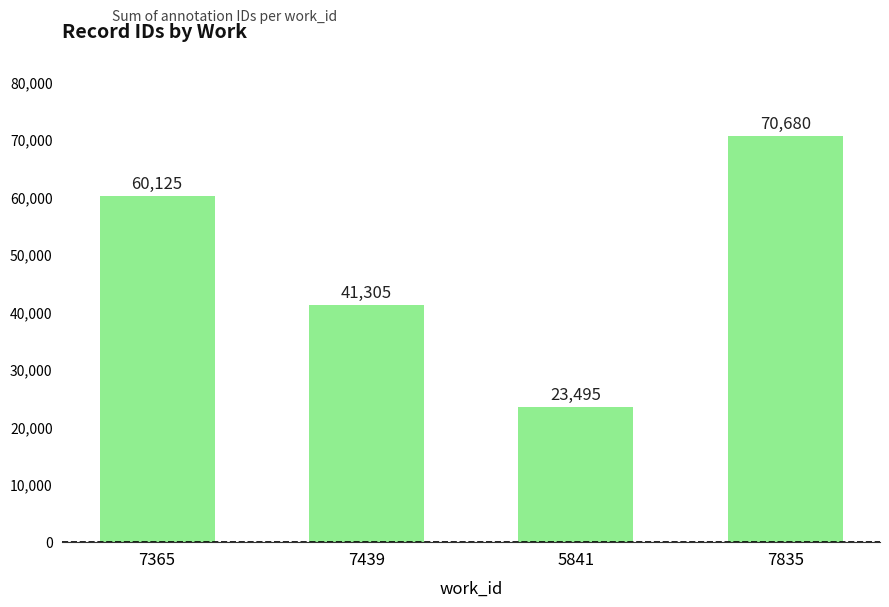

What is the value of the 2nd bar from the left?

41305